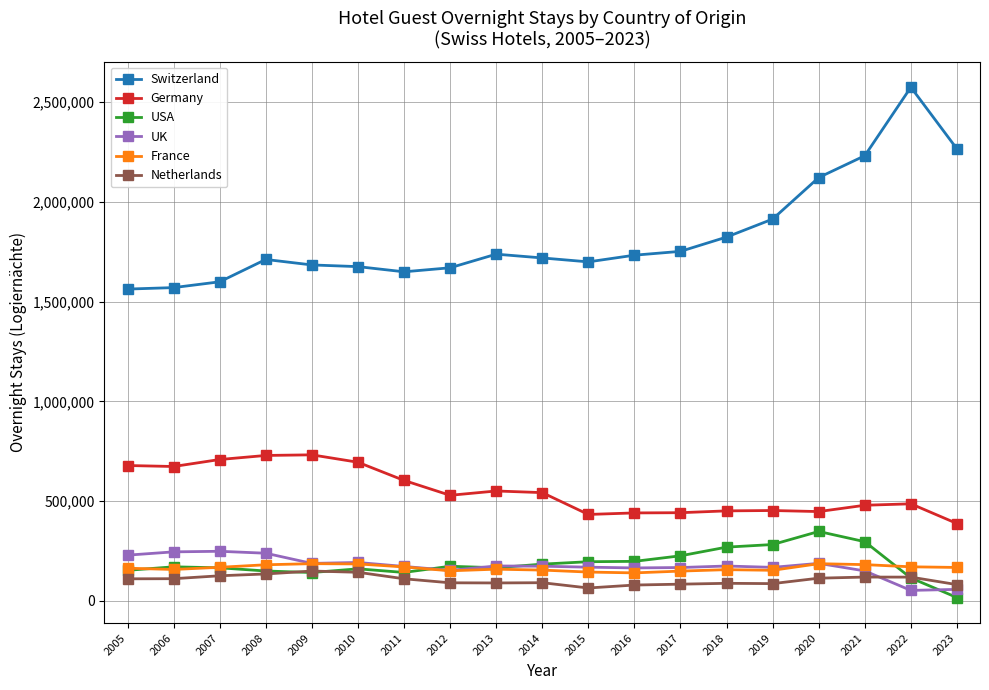

The value of Netherlands at 2007 is 210866. True or false?

False